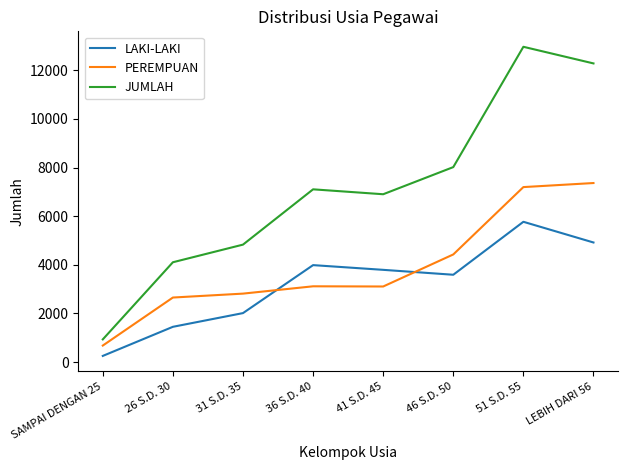

True or false: LAKI-LAKI has a value of 3794 at 41 S.D. 45.

True